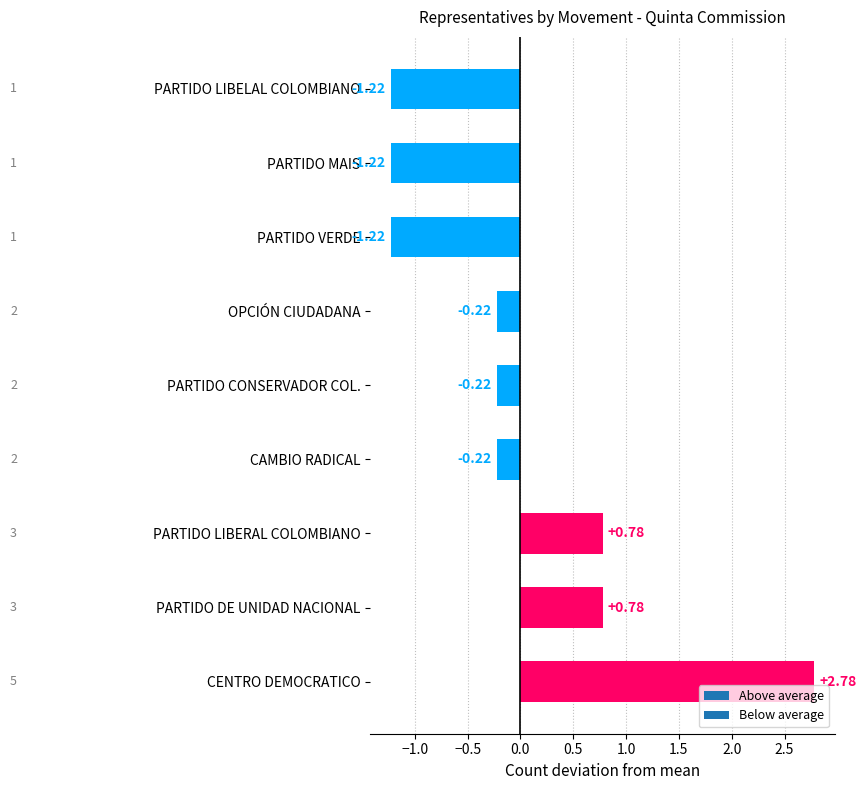

Which label corresponds to the largest value in the chart?

CENTRO DEMOCRATICO